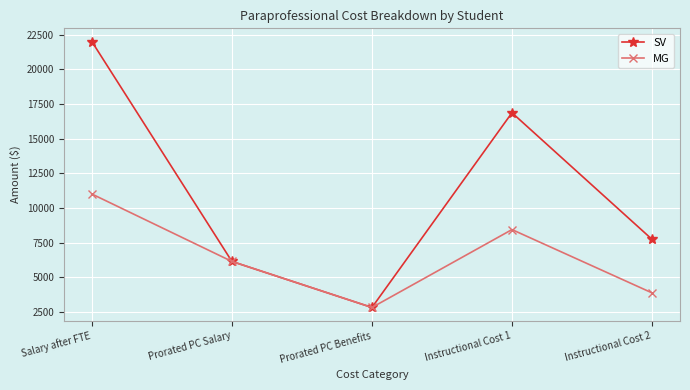

Is it true that SV equals 29250.5 at Salary after FTE?

False